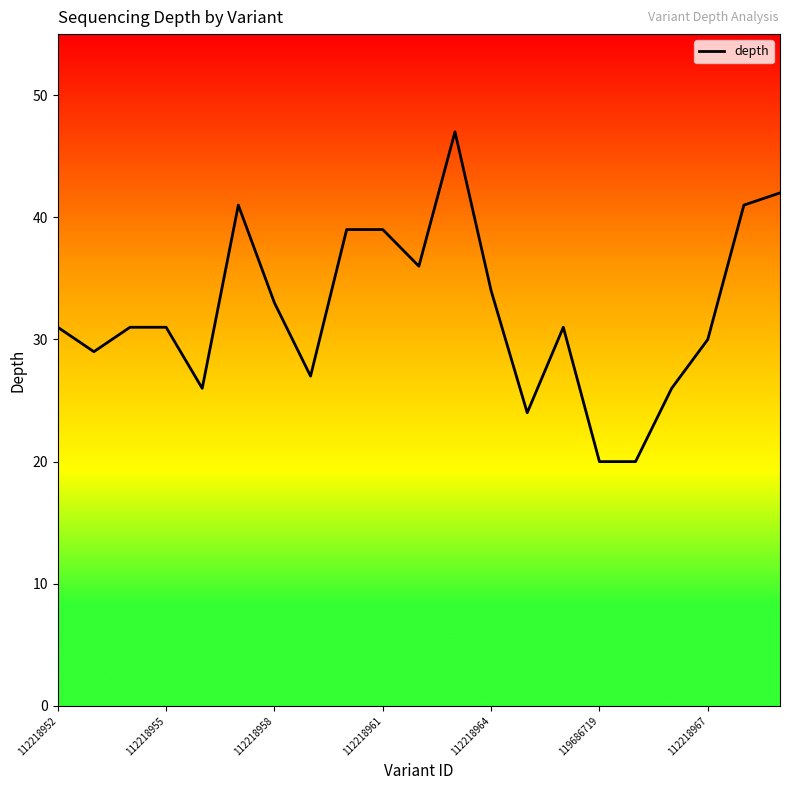

What is the greatest value displayed?

47